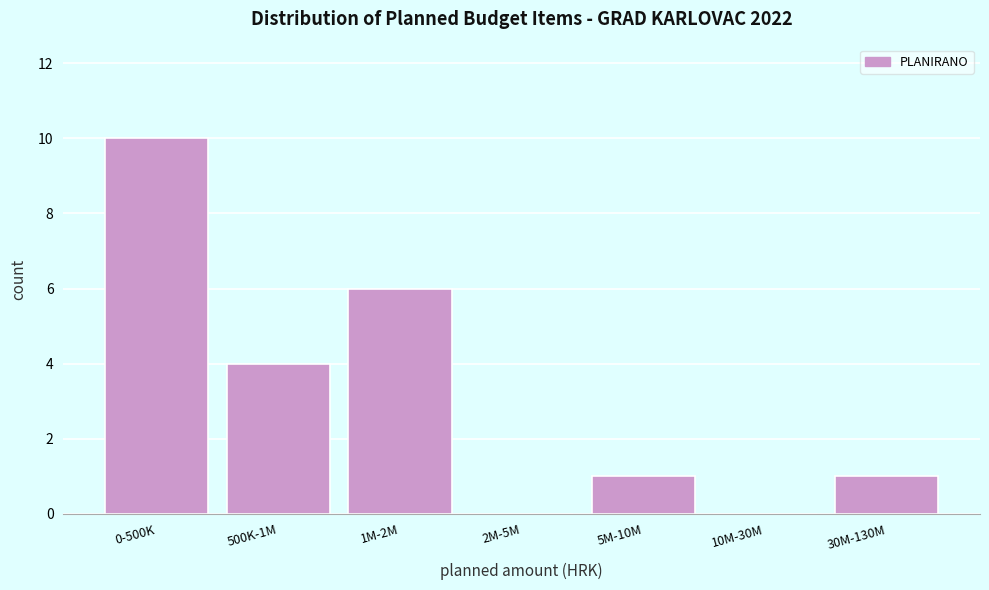

Reading left to right, list all the values displayed in this chart.

0-500K=10	500K-1M=4	1M-2M=6	2M-5M=0	5M-10M=1	10M-30M=0	30M-130M=1